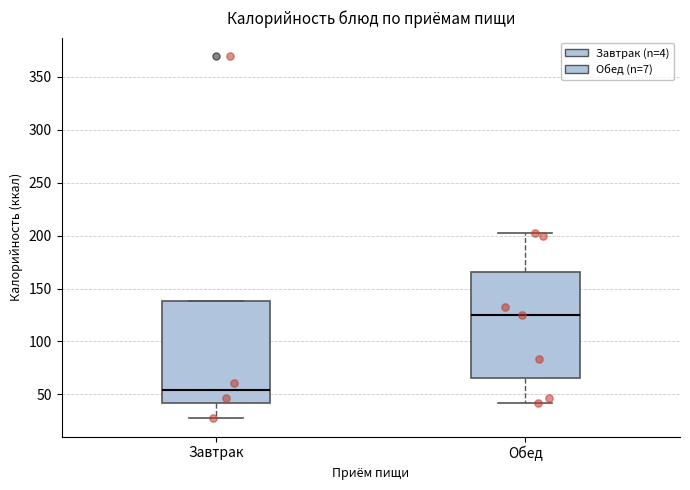

Reading left to right, read every box against the y-axis: the position of its median line, the range the box covers, and the ends of its whiskers. The values are not printed on the chart, so give them approximately, as read against the axis.

Завтрак: median 55, box 40 to 140, whiskers 25 to 140
Обед: median 125, box 65 to 165, whiskers 40 to 200